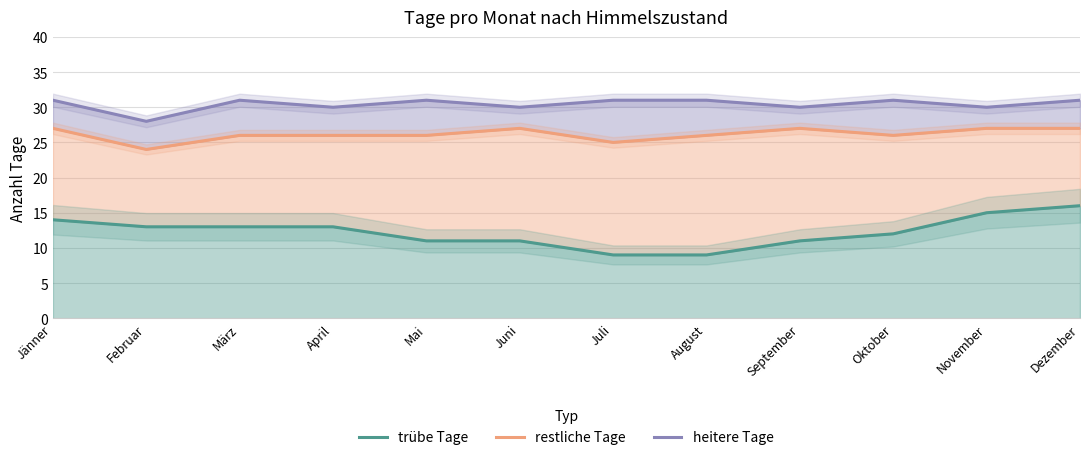

Is the value of trübe Tage at April greater than the value of heitere Tage at Oktober?

No